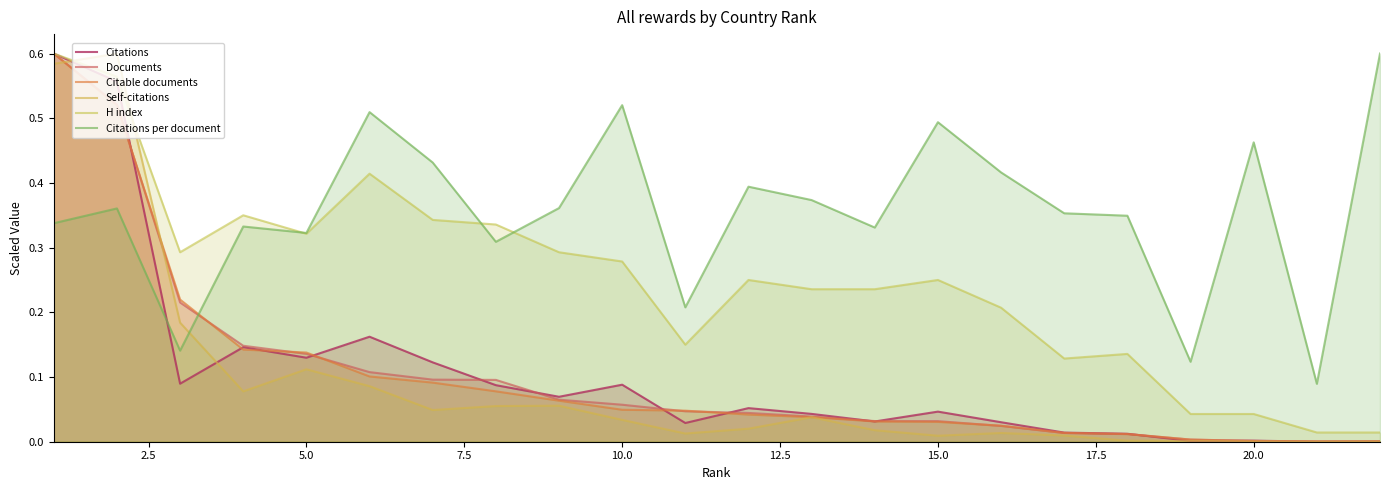

Does the chart have visible grid lines?

No